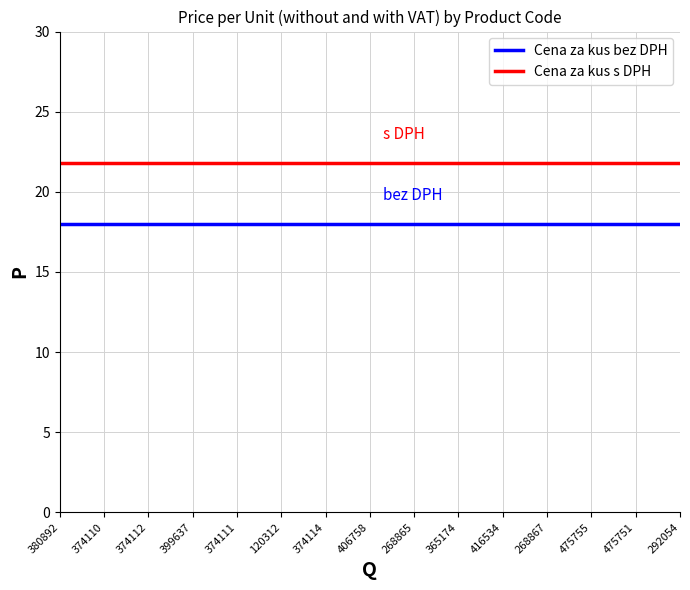

What are all the series names shown in the legend?

Cena za kus bez DPH, Cena za kus s DPH